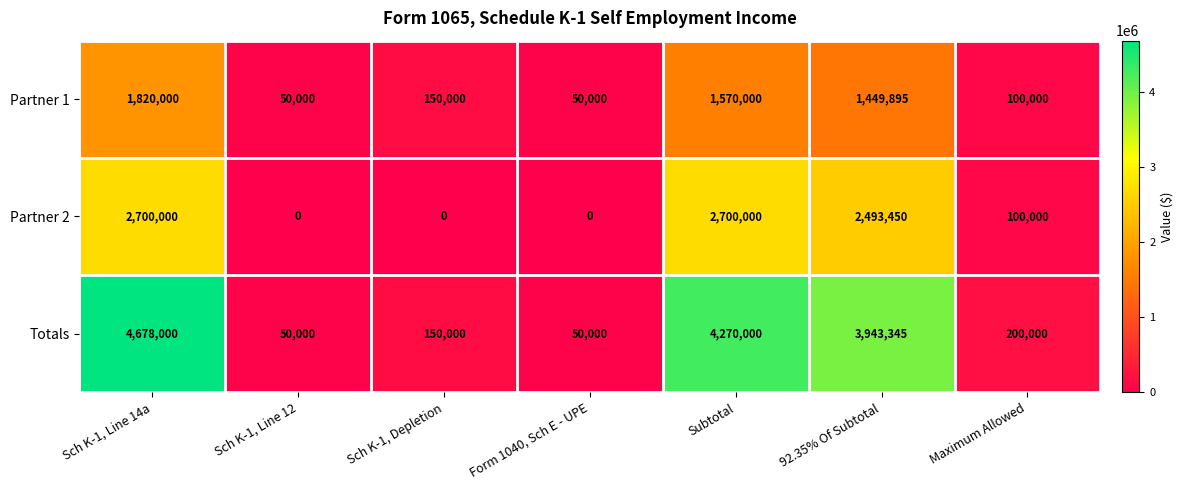

Which series has the largest total across all categories?

Totals